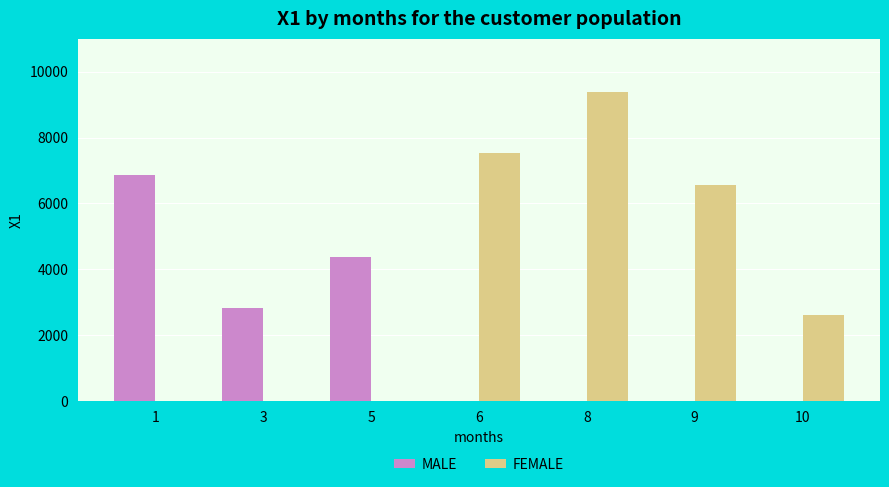

How many series are shown in this chart?

2